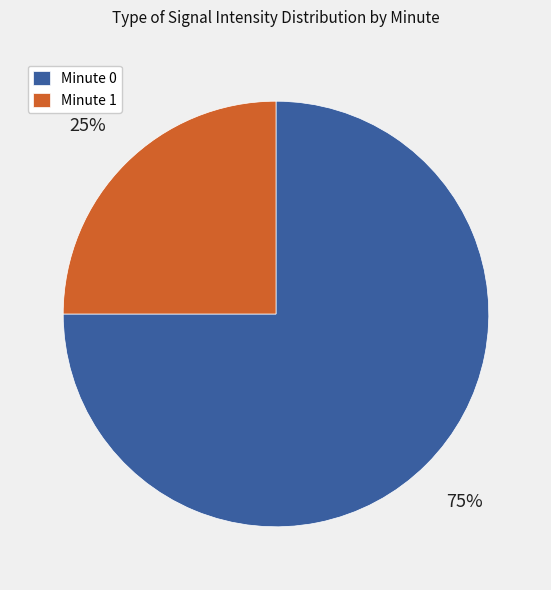

To the nearest percent, what portion does Minute 1 represent?

25%